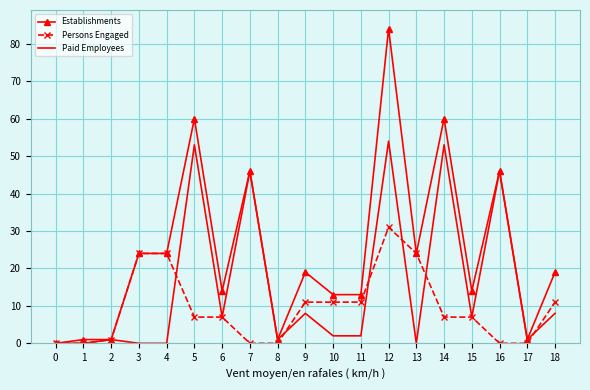

Rank the series by their maximum value, from highest to lowest.

Establishments, Paid Employees, Persons Engaged